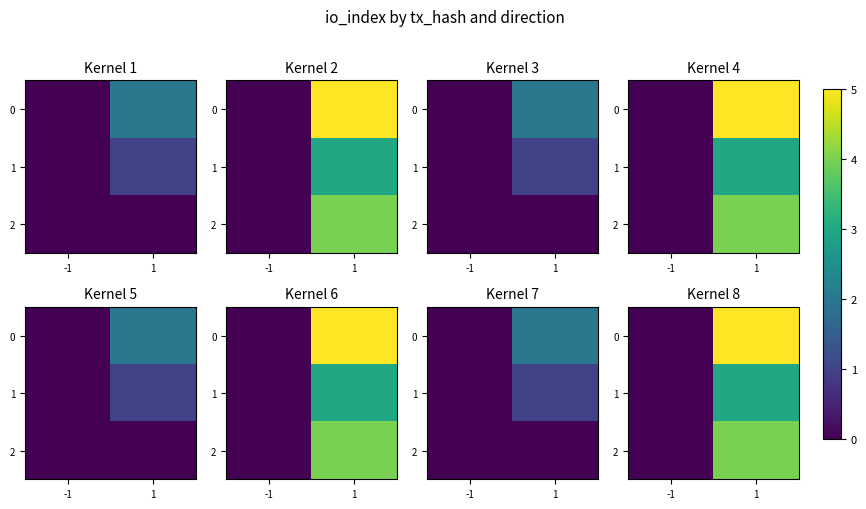

What is the difference between the maximum and minimum values in the 0 series?

5